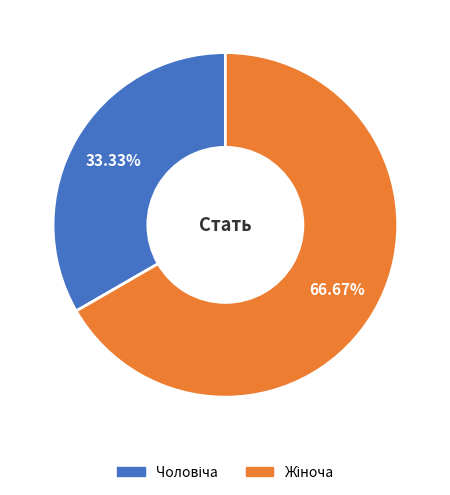

Is there a majority slice in this chart?

Yes